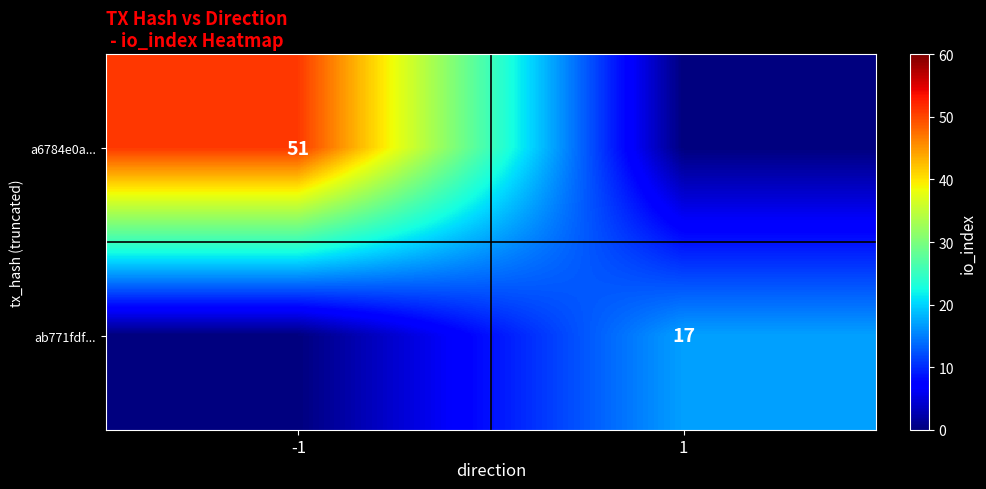

True or false: a6784e0a... has a value of 51 at -1.

True